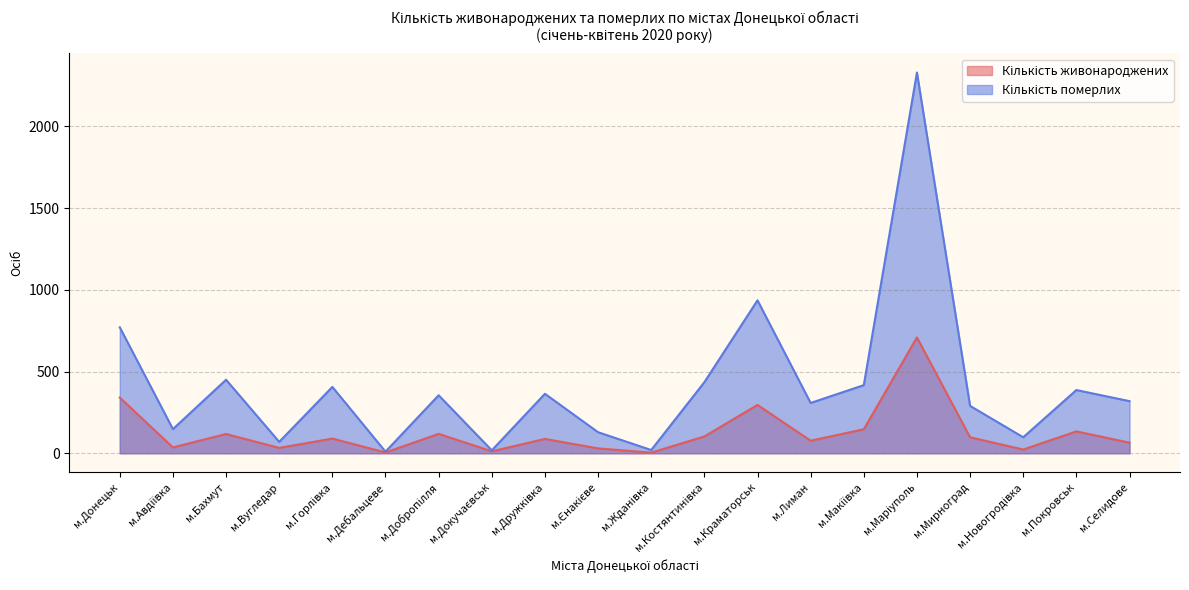

Reading left to right, list all the values displayed in this chart.

Кількість живонароджених: м.Донецьк=341	м.Авдіївка=36	м.Бахмут=118	м.Вугледар=33	м.Горлівка=90	м.Дебальцеве=5	м.Добропілля=119	м.Докучаєвськ=12	м.Дружківка=88	м.Єнакієве=30	м.Жданівка=4	м.Костянтинівка=103	м.Краматорськ=296	м.Лиман=77	м.Макіївка=147	м.Маріуполь=709	м.Мирноград=98	м.Новогродівка=23	м.Покровськ=134	м.Селидове=65
Кількість померлих: м.Донецьк=771	м.Авдіївка=148	м.Бахмут=450	м.Вугледар=70	м.Горлівка=406	м.Дебальцеве=10	м.Добропілля=355	м.Докучаєвськ=18	м.Дружківка=364	м.Єнакієве=129	м.Жданівка=20	м.Костянтинівка=435	м.Краматорськ=936	м.Лиман=308	м.Макіївка=417	м.Маріуполь=2330	м.Мирноград=290	м.Новогродівка=98	м.Покровськ=387	м.Селидове=319